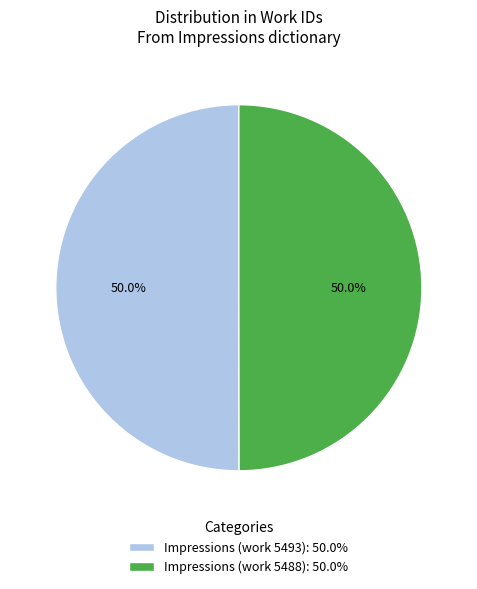

How many segments does this pie chart have?

2